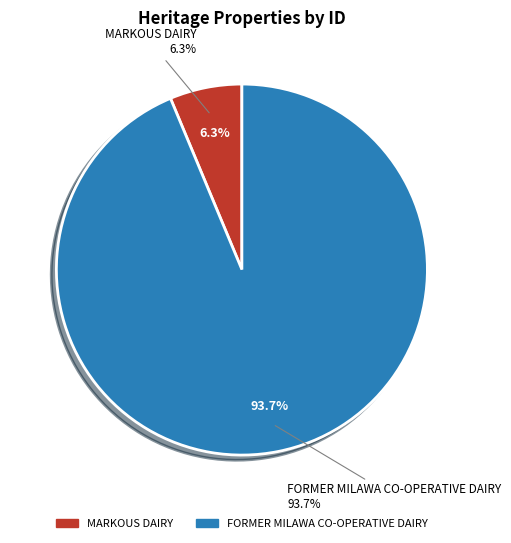

What is the largest slice in the pie chart?

FORMER MILAWA CO-OPERATIVE DAIRY